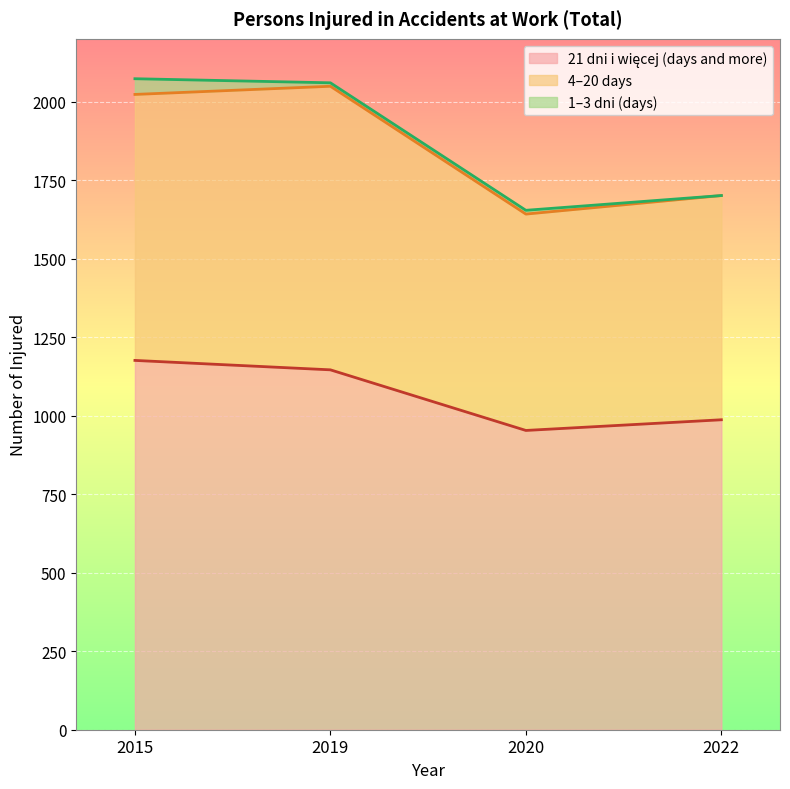

Which series has the largest range (max minus min)?

4–20 days